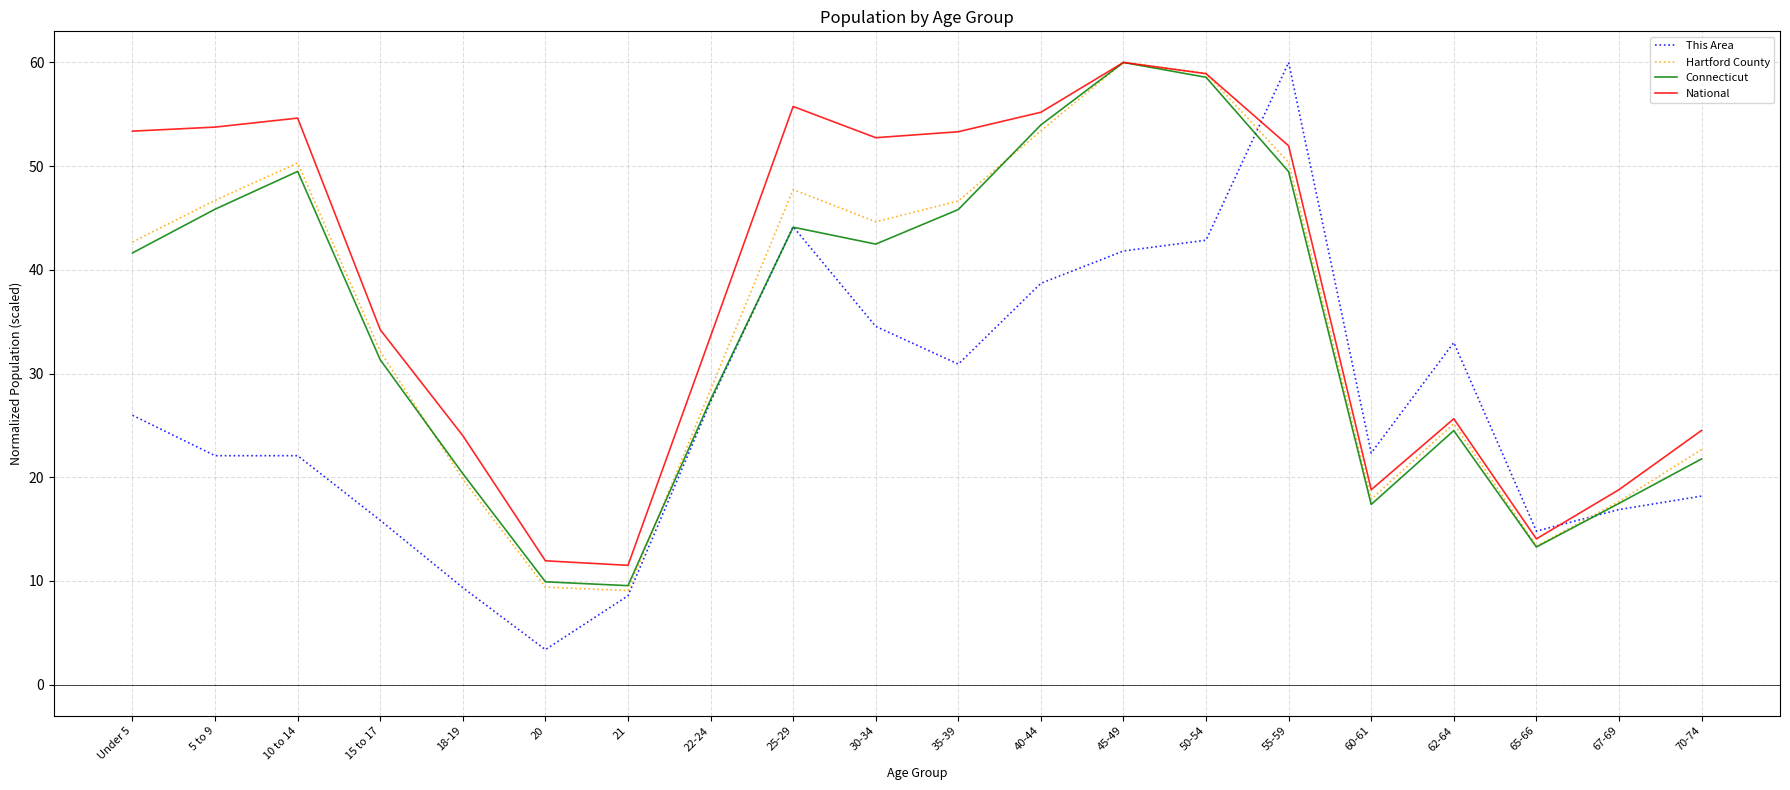

What position from the left is 62-64?

17